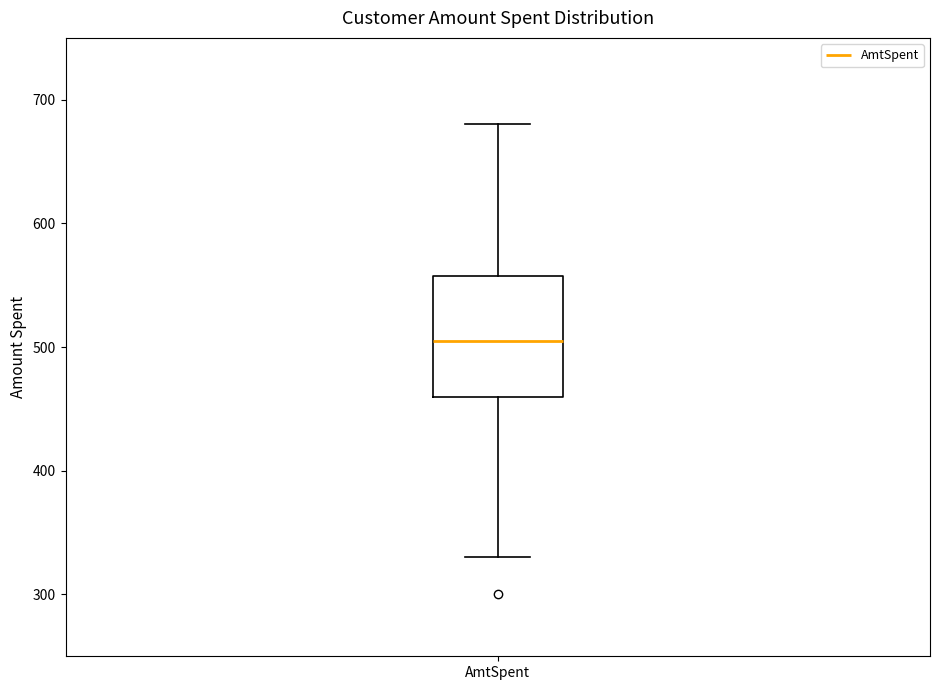

Transcribe this box plot: give where the median line is, the range the box spans, and where the two whiskers end, as read against the y-axis. The values are not printed on the chart, so give them approximately, as read against the axis.

median 510, box 460 to 560, whiskers 330 to 680